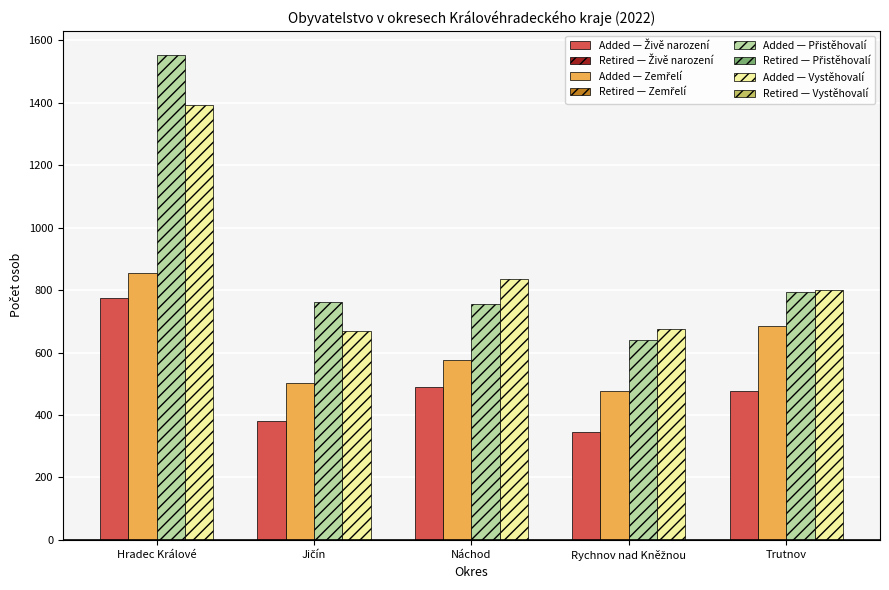

At which category is the sum across all series the highest?

Hradec Králové